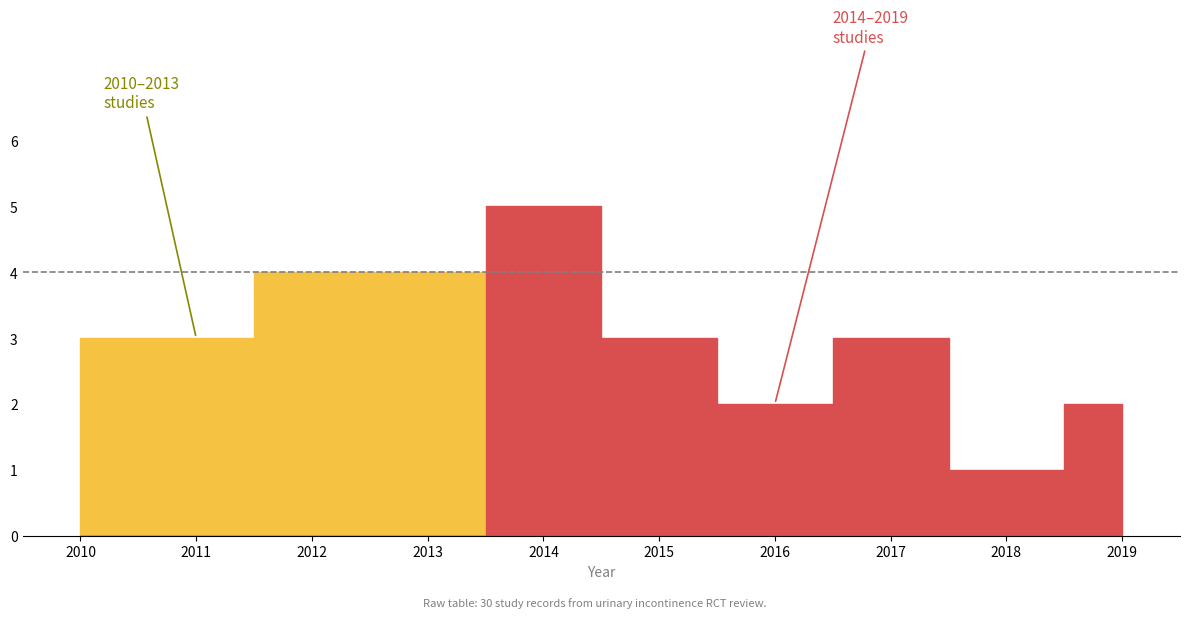

What is the label of the 4th point from the left?

2013